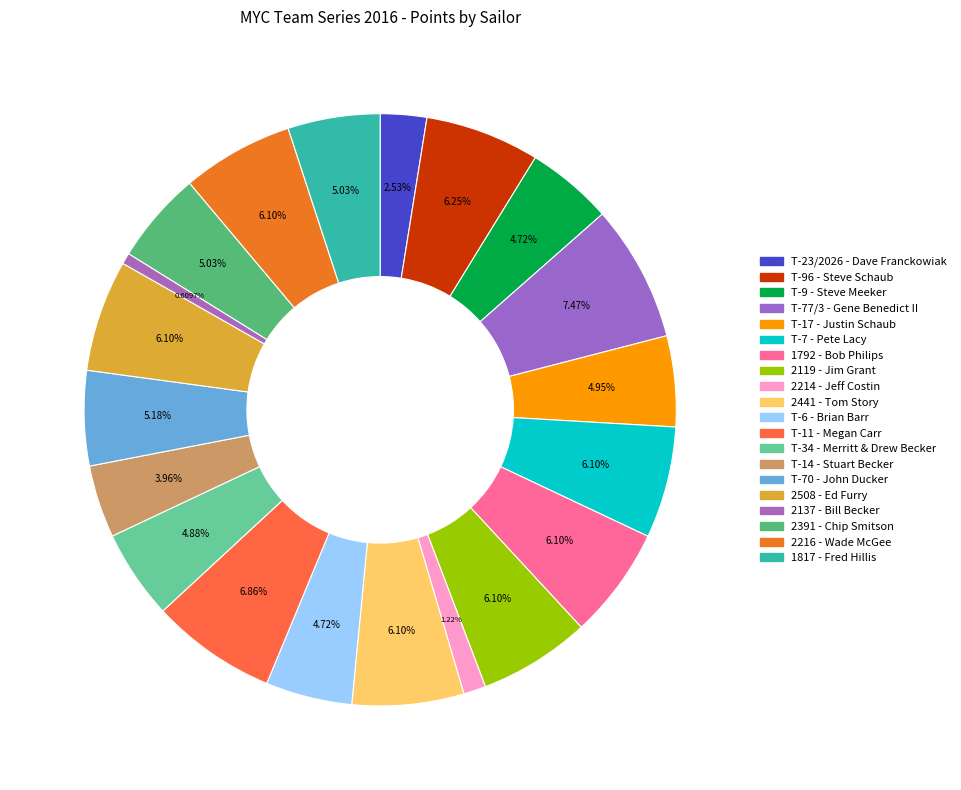

Which slice is the largest?

T-77/3 - Gene Benedict II